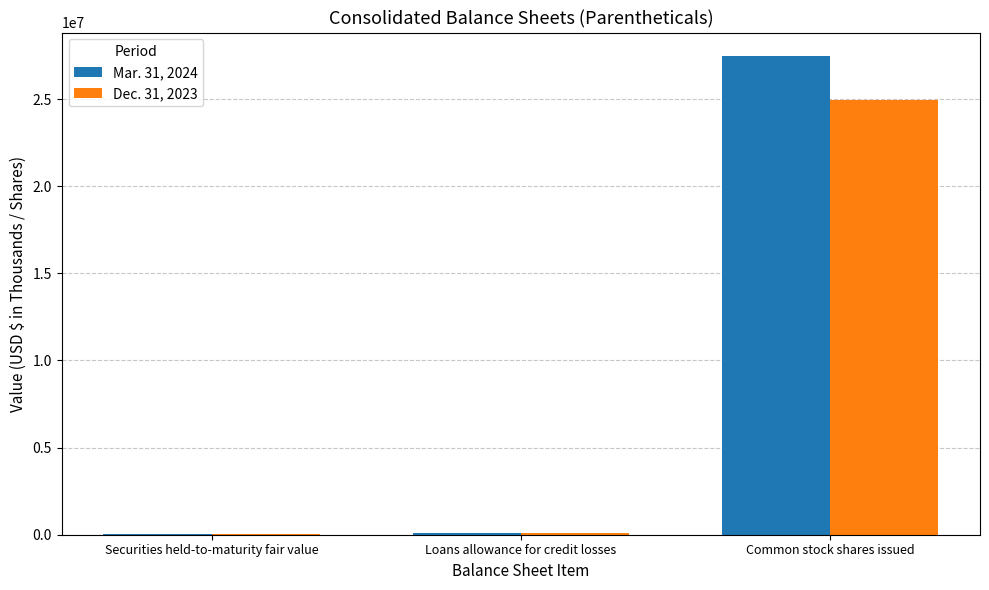

Is it true that Mar. 31, 2024 equals 39411324 at Common stock shares issued?

False